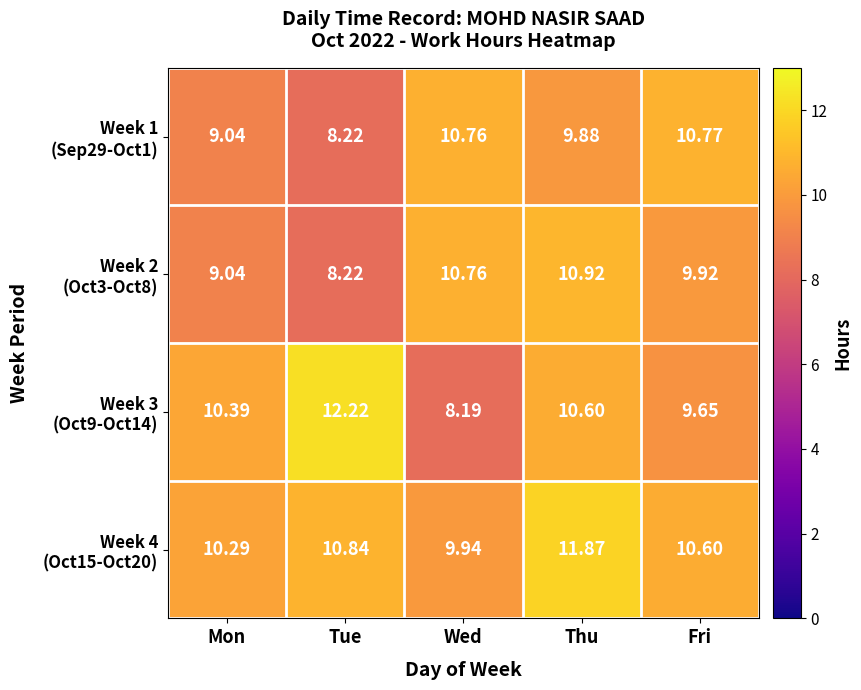

Which label corresponds to the largest value in the chart?

Tue